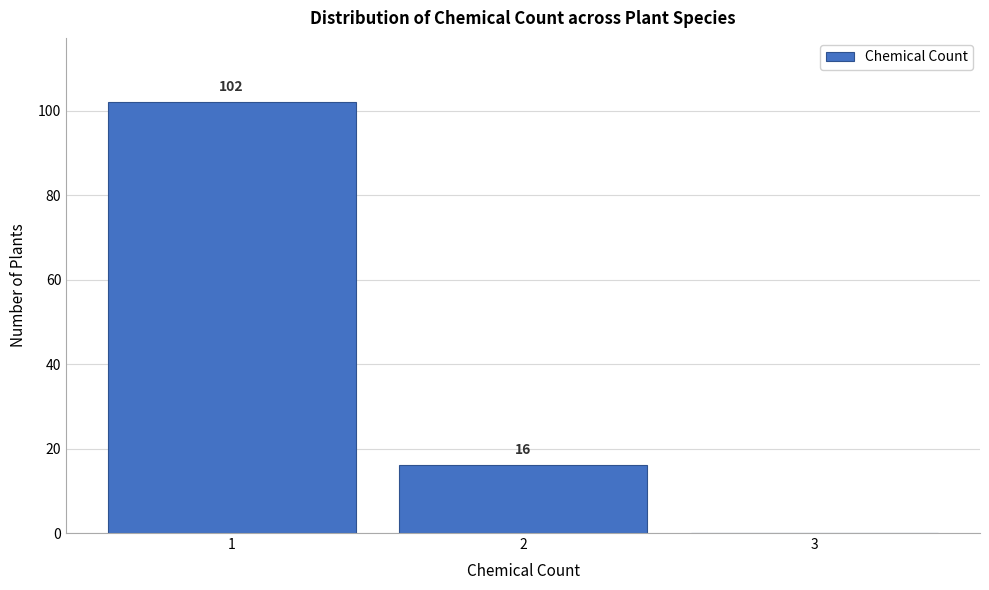

Over which range of the x-axis is the bar tallest?

0.5 to 1.5